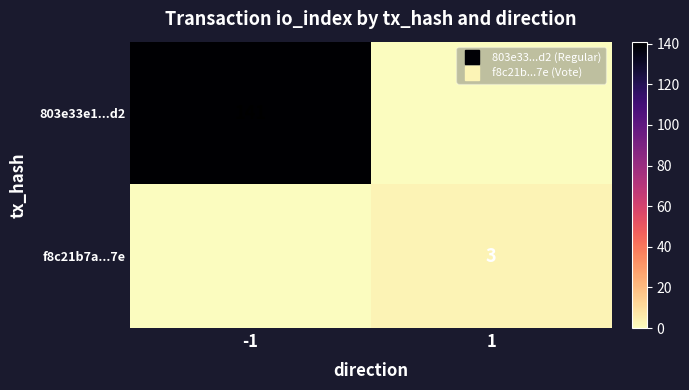

What is the difference between the maximum and minimum values in the f8c21b7a...7e series?

3